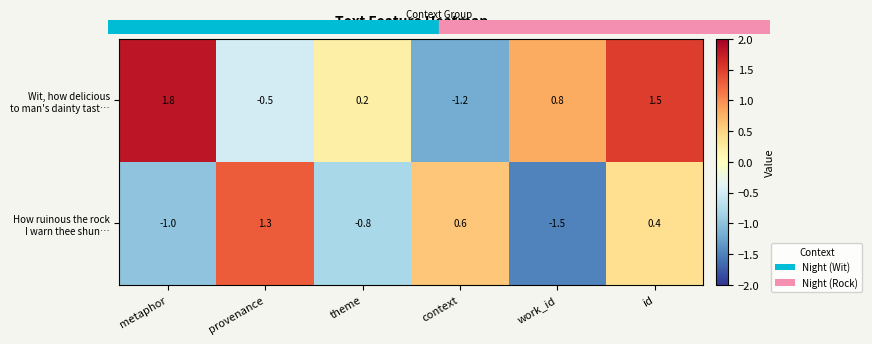

What is the difference between the highest and lowest values at context?

1.8